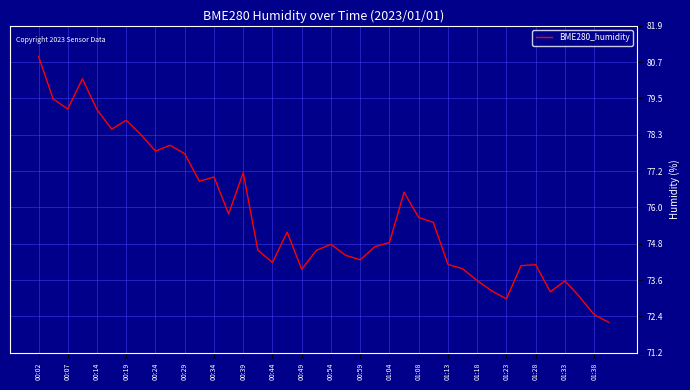

What is the sum of all values?

3027.9